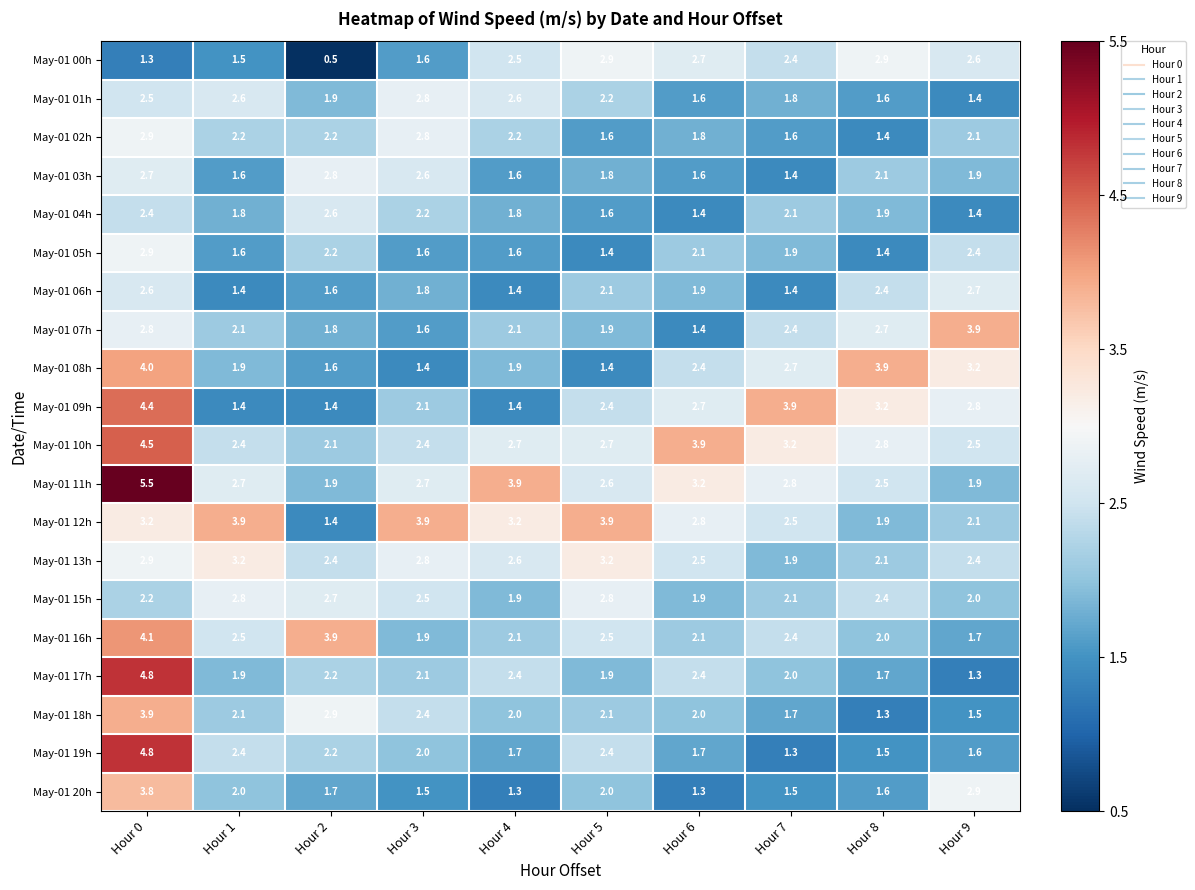

What is the difference between the maximum and minimum values in the May-01 06h series?

1.3